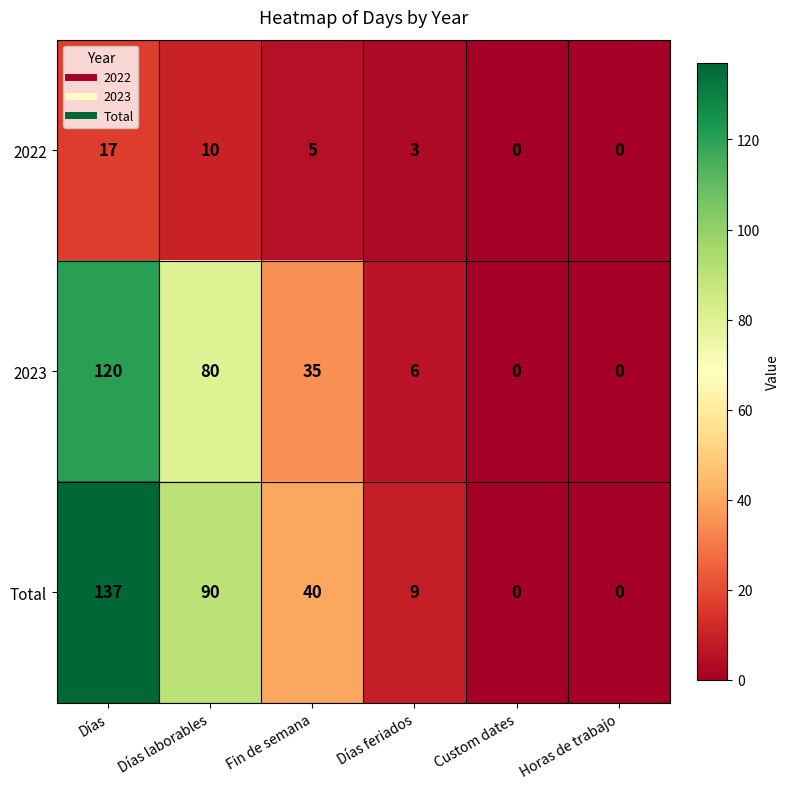

What is the difference between the maximum and minimum values in the Total series?

137